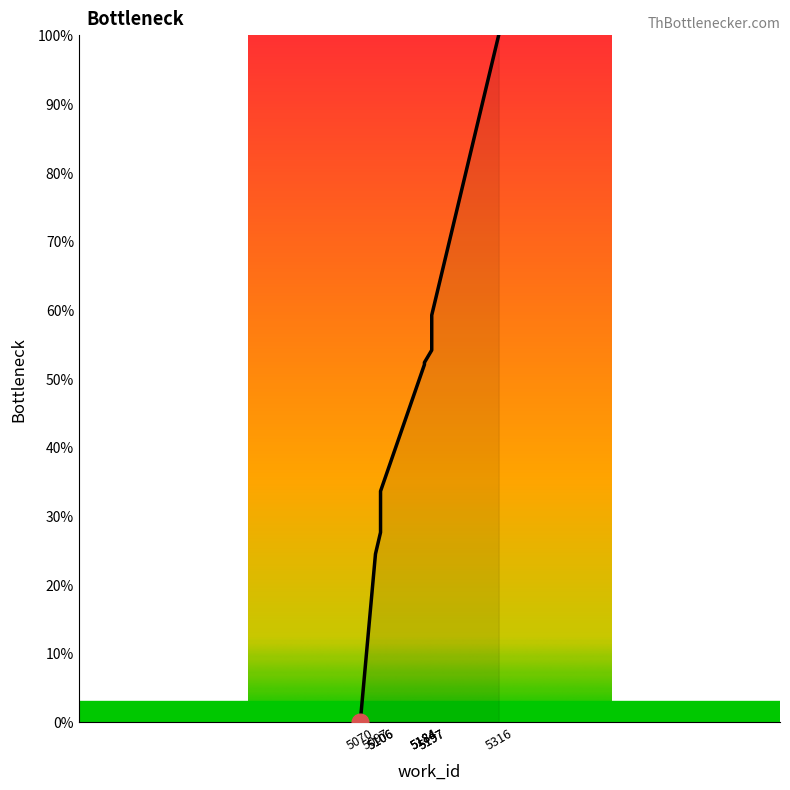

What is the change in value from 5070 to 5197?

+54.1